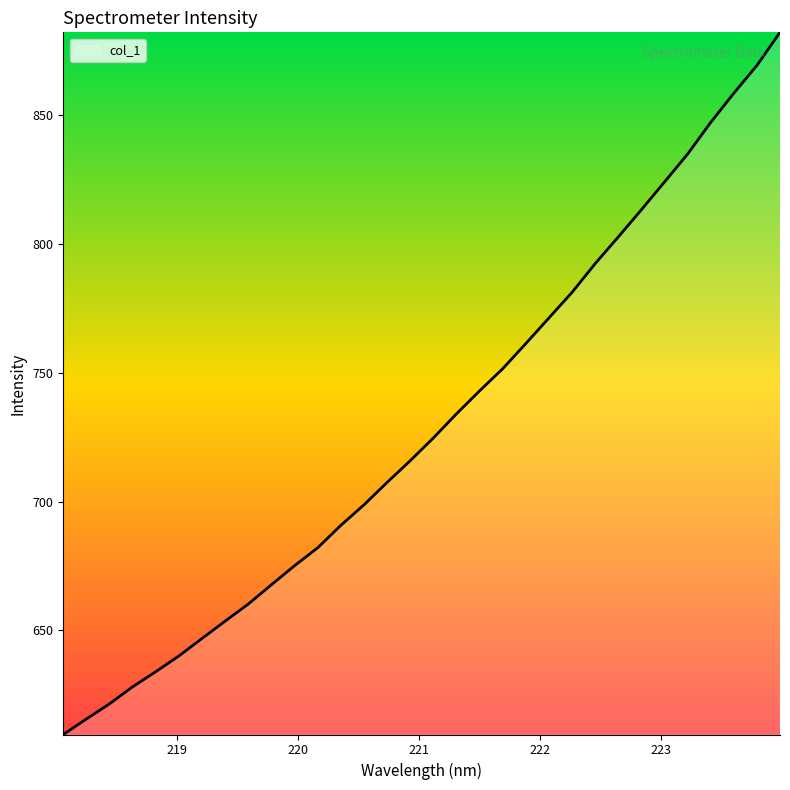

What is the minimum value shown in the chart?

609.6